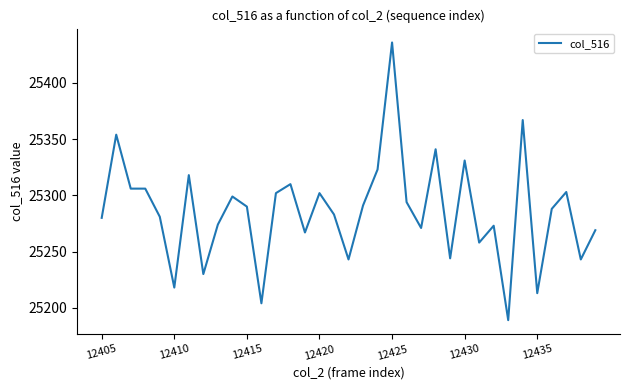

What is the minimum value shown in the chart?

25189